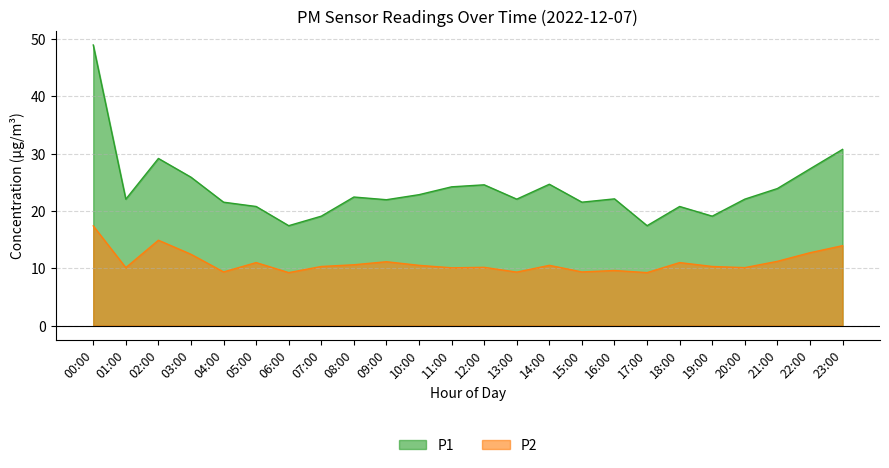

Read the P2 value at 00:00.

17.4